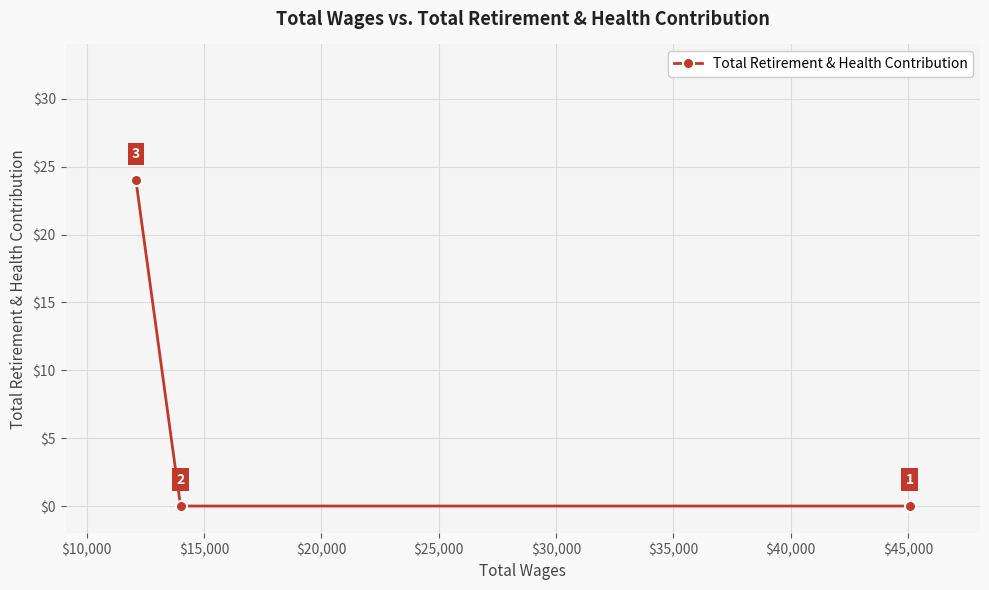

Reading left to right, list all the values displayed in this chart.

24	0	0